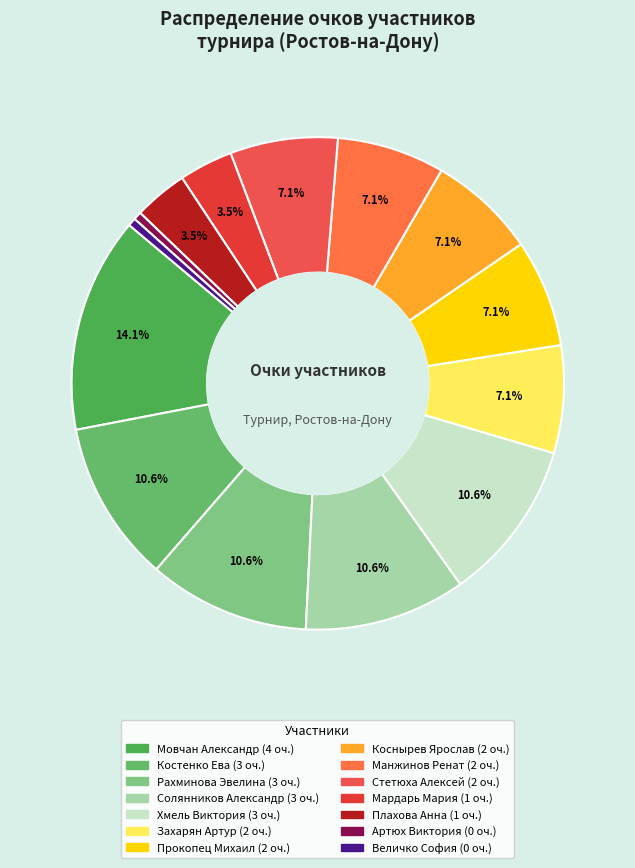

How many slices are in this pie chart?

14